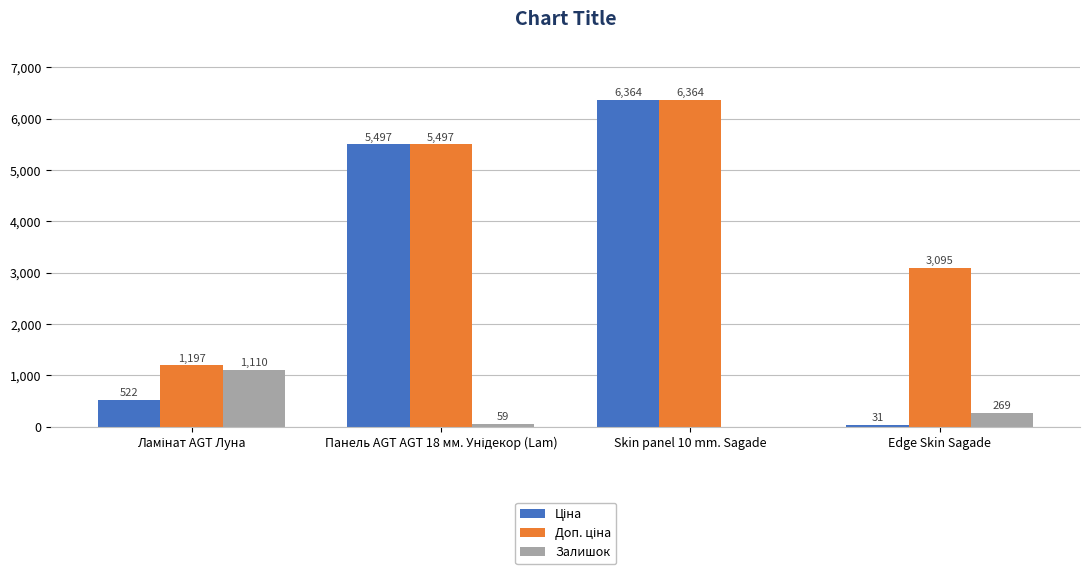

At which category is the sum across all series the highest?

Skin panel 10 mm. Sagade